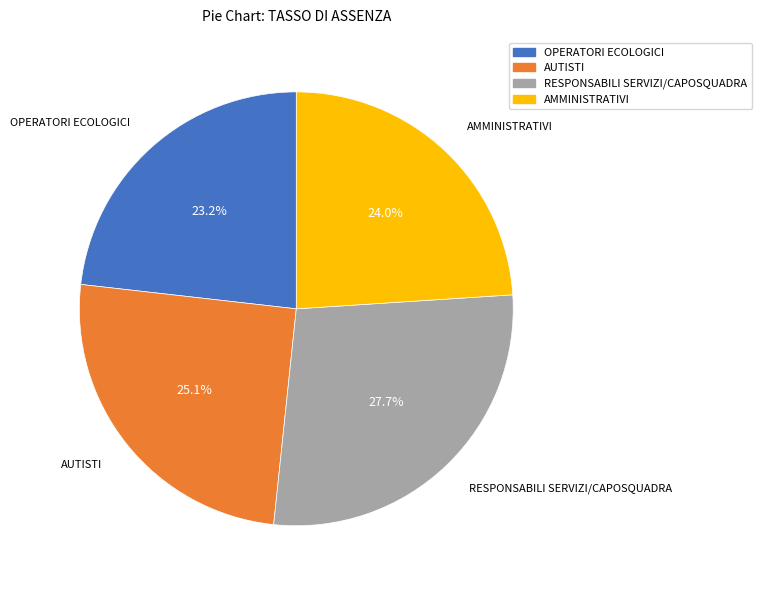

Is OPERATORI ECOLOGICI the majority of the pie?

No